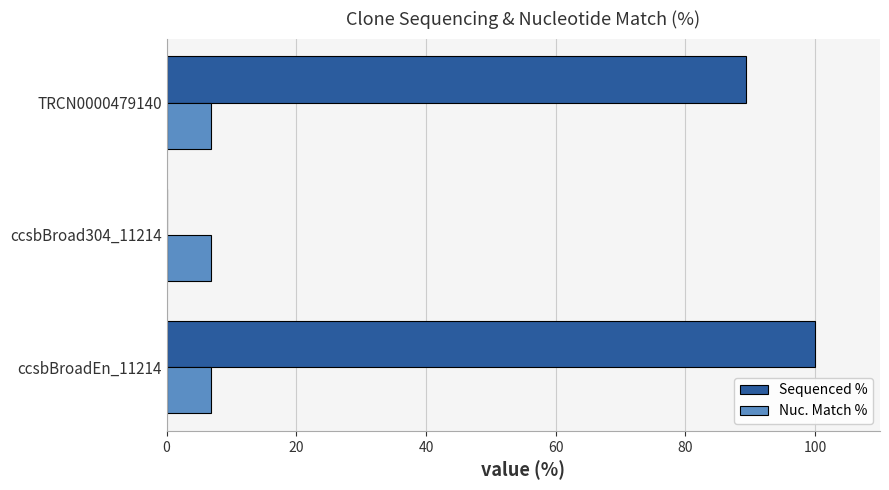

What is the sum of all Nuc. Match % values?

20.4